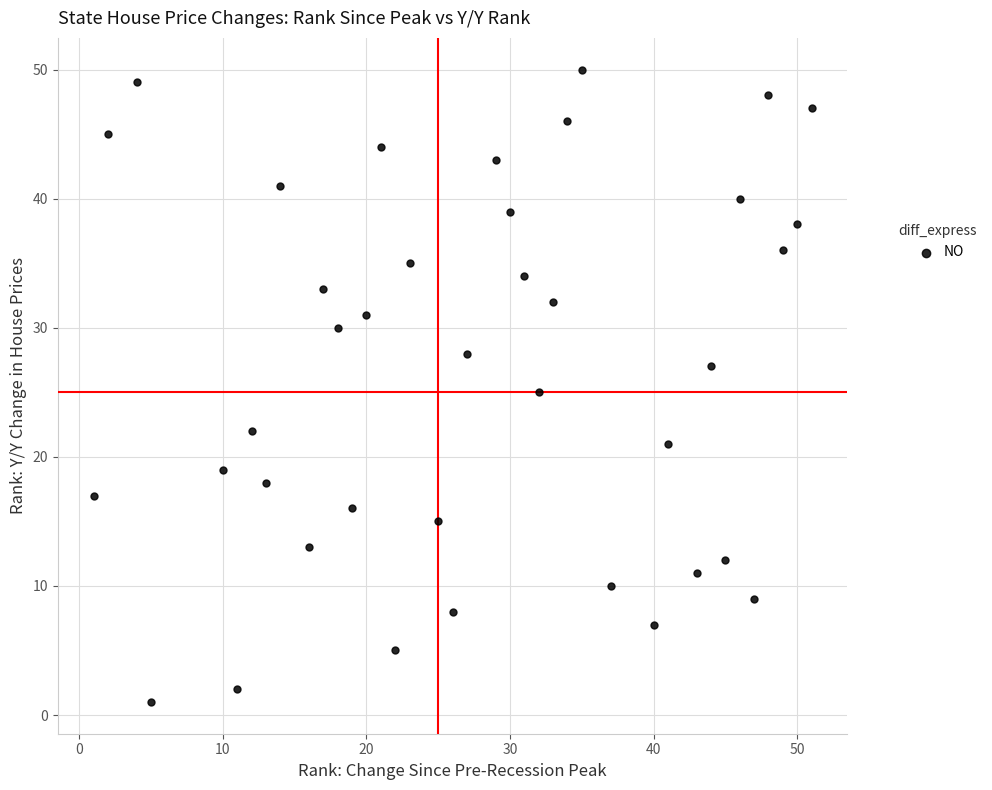

What is the range of Y values (max minus min)?

49